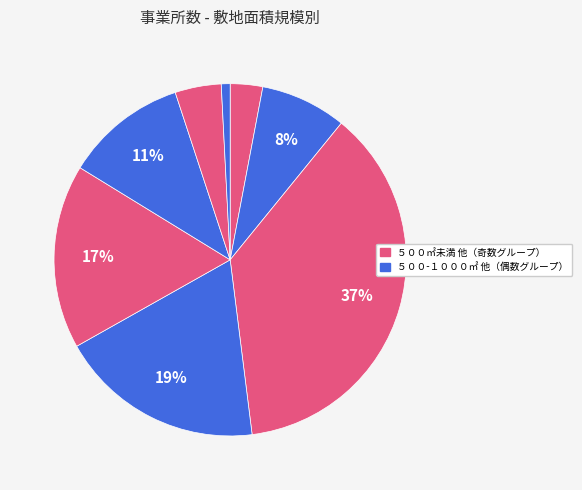

Count the number of slices in the pie.

8